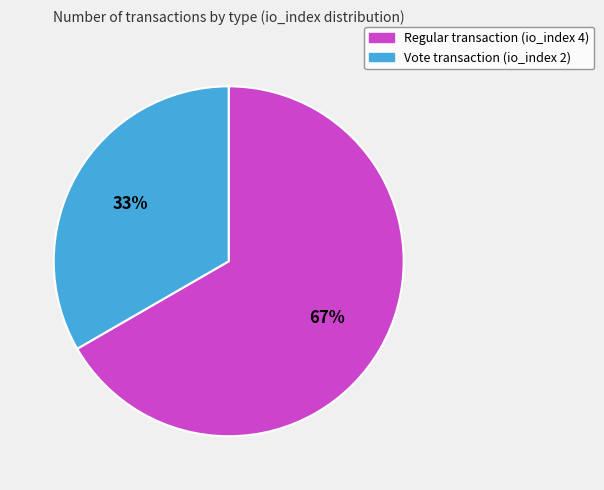

Which category has the biggest portion of the pie?

Regular transaction (io_index 4)